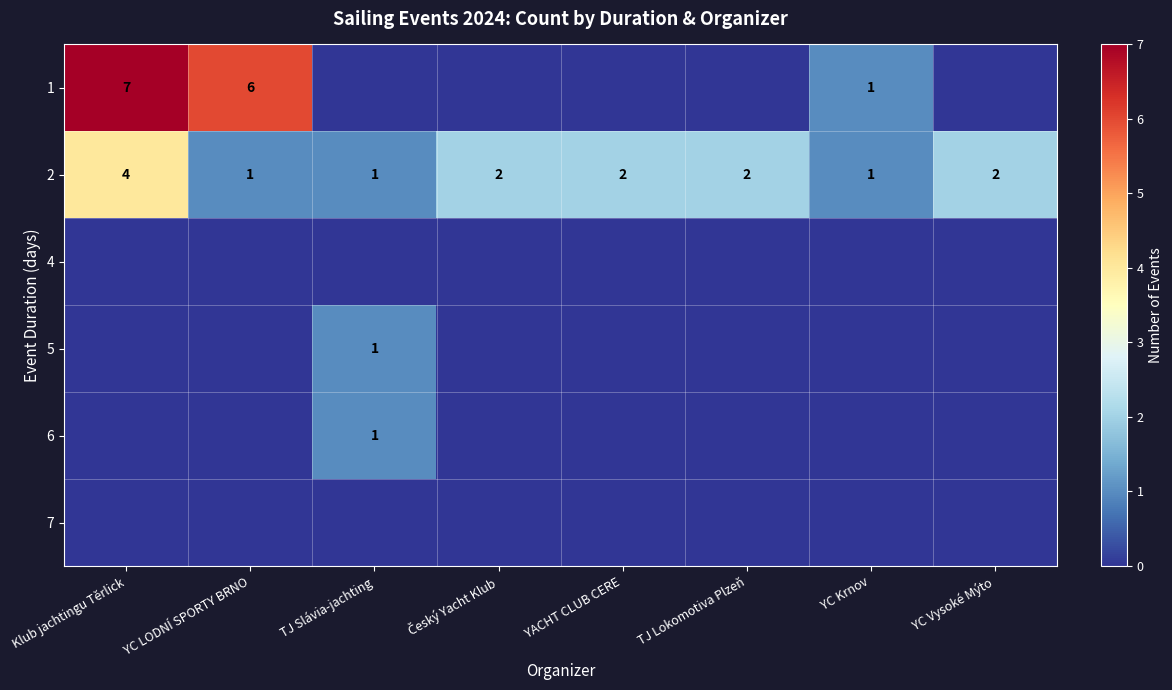

At which label does 2 reach its peak?

Klub jachtingu Těrlick